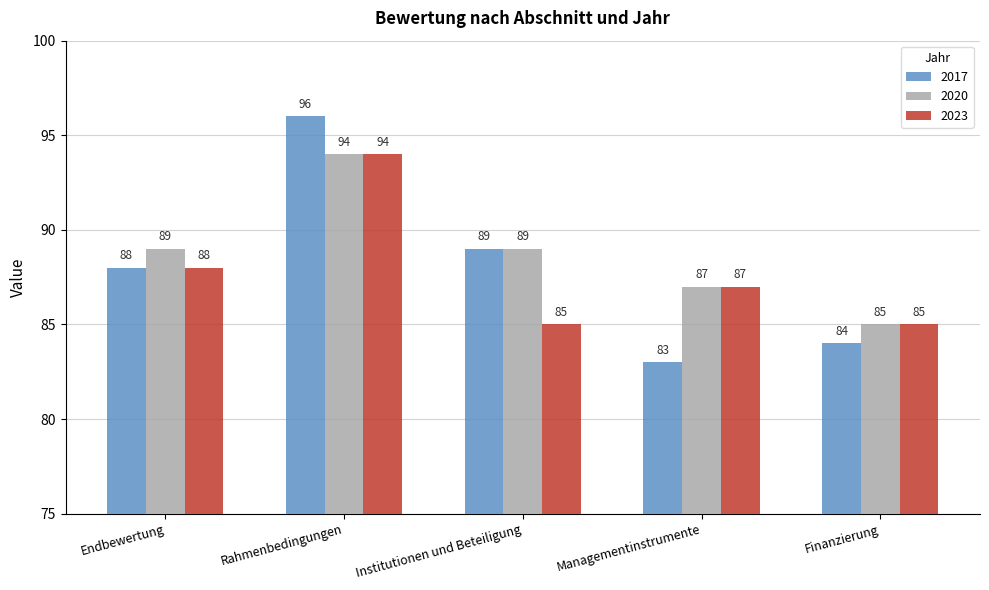

Is the value of 2023 at Institutionen und Beteiligung greater than the value of 2020 at Managementinstrumente?

No